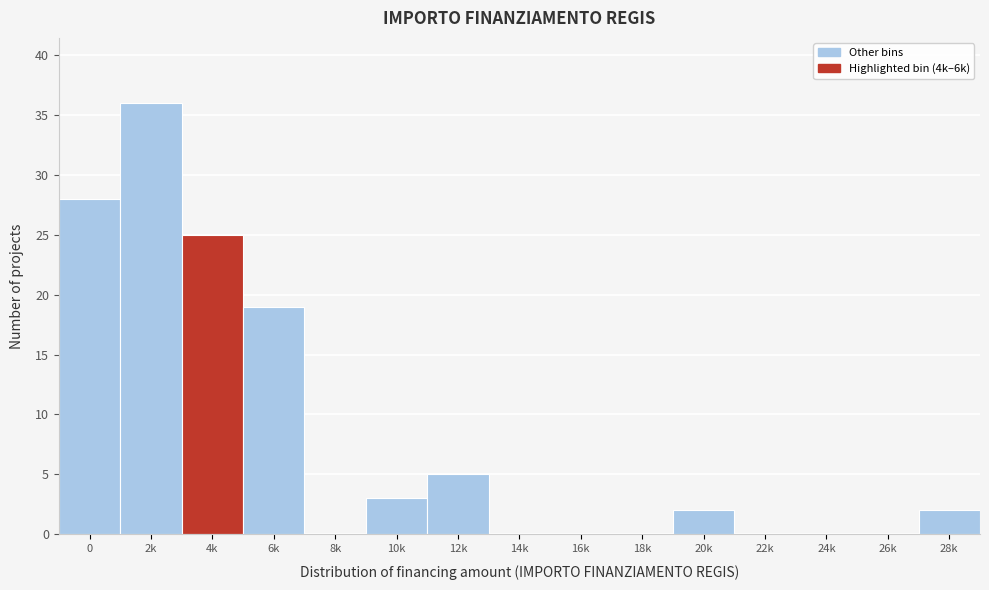

Reading left to right, what are all the values shown in this chart?

0=28	2k=36	4k=25	6k=19	8k=0	10k=3	12k=5	14k=0	16k=0	18k=0	20k=2	22k=0	24k=0	26k=0	28k=2